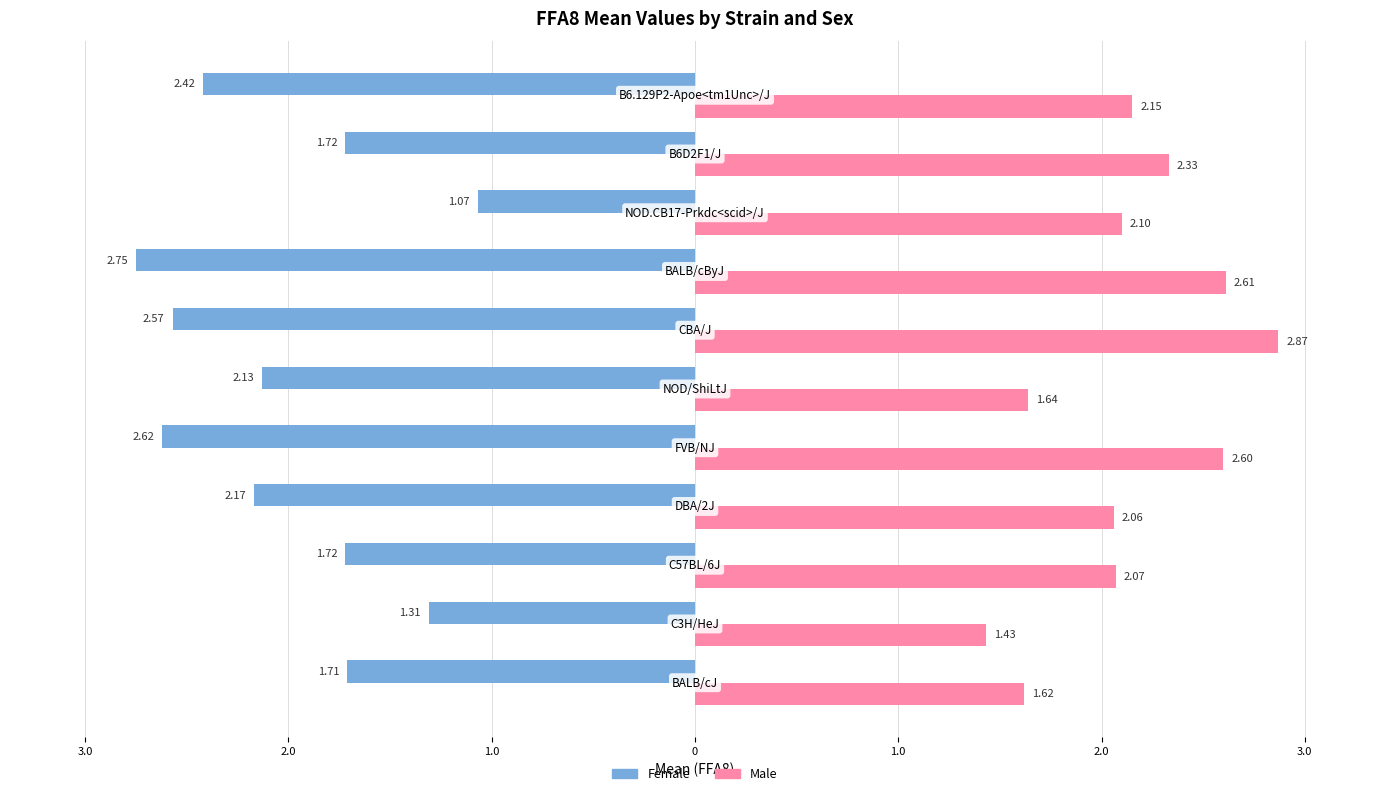

What is the value of the Female bar at the 10th from the left?

-1.7